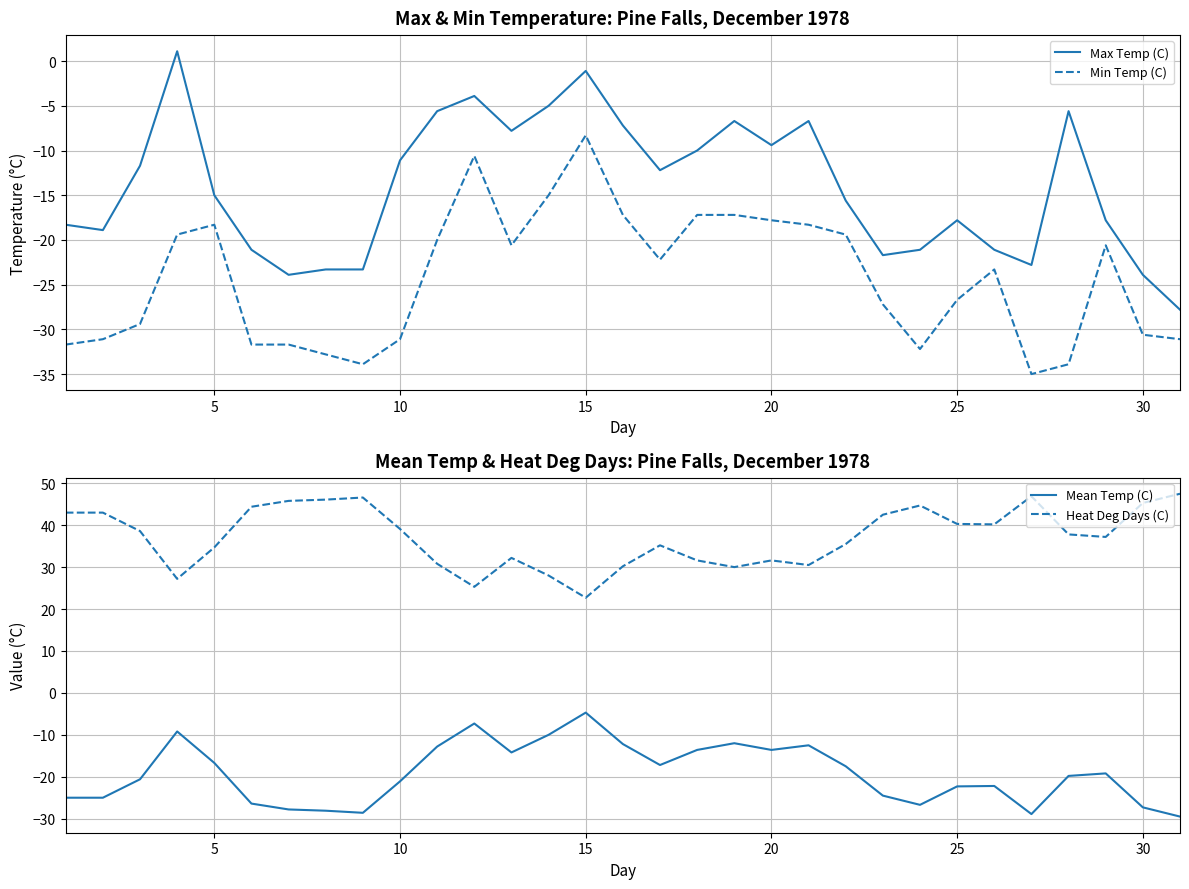

What is the value of the Max Temp (C) point at the 6th from the left?

-21.1